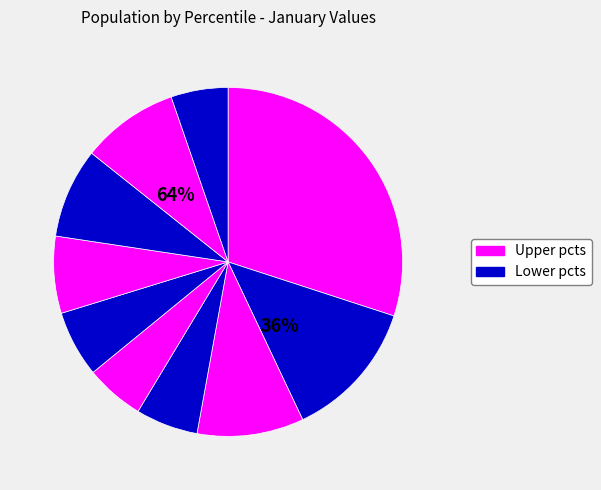

Is pct25 the majority of the pie?

No